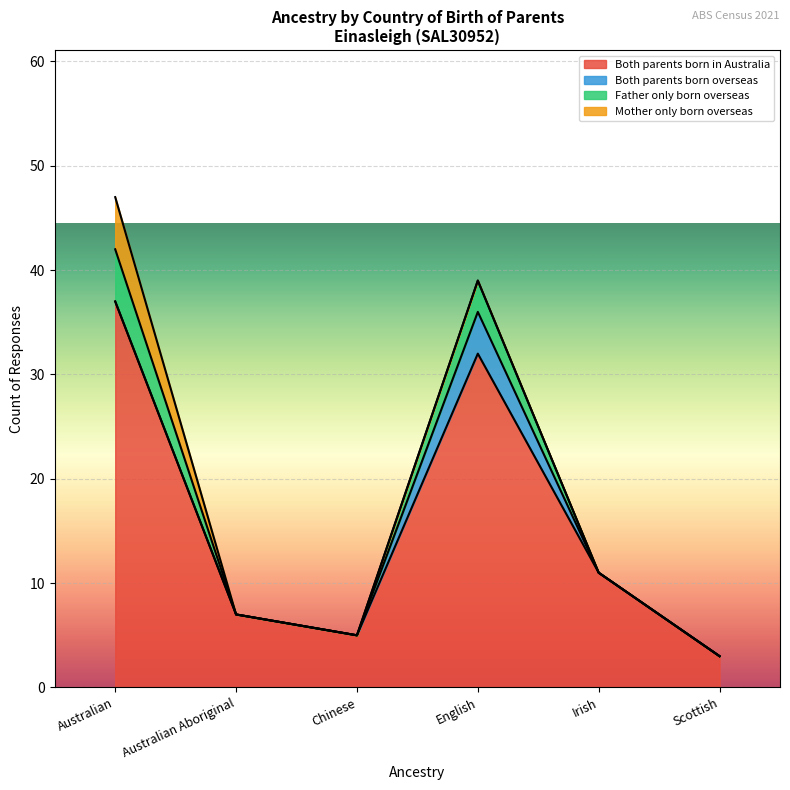

What is the label of the 4th point from the left?

English